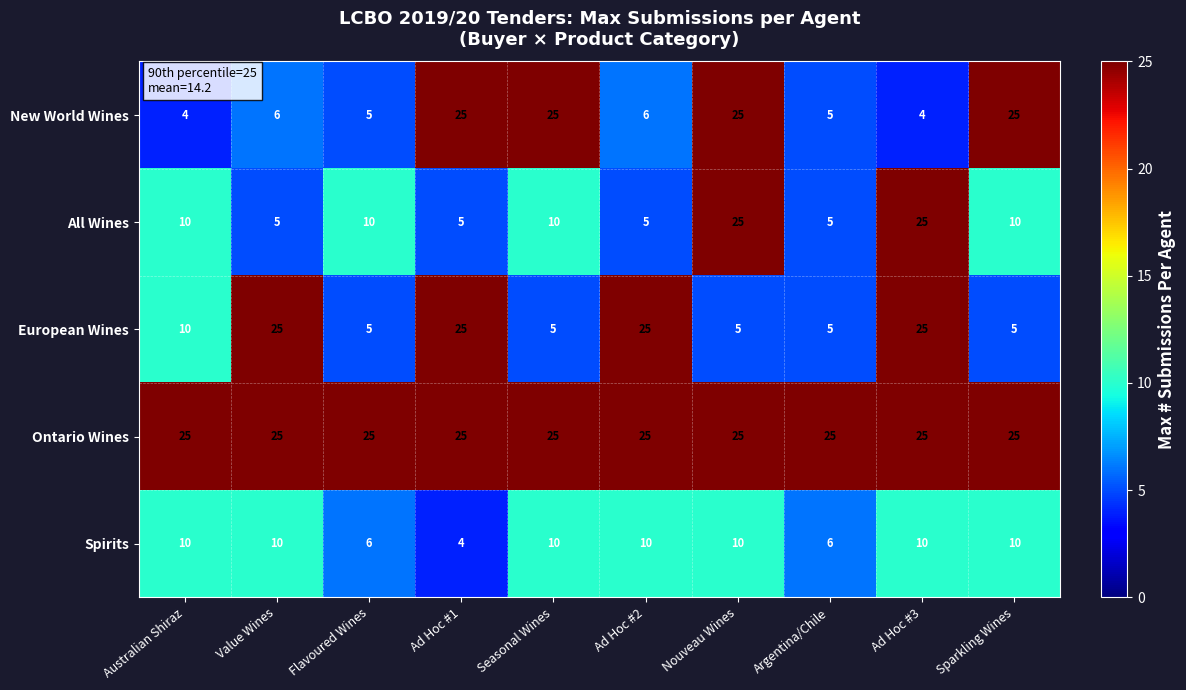

Between Australian Shiraz and Value Wines, which series saw the biggest shift?

European Wines